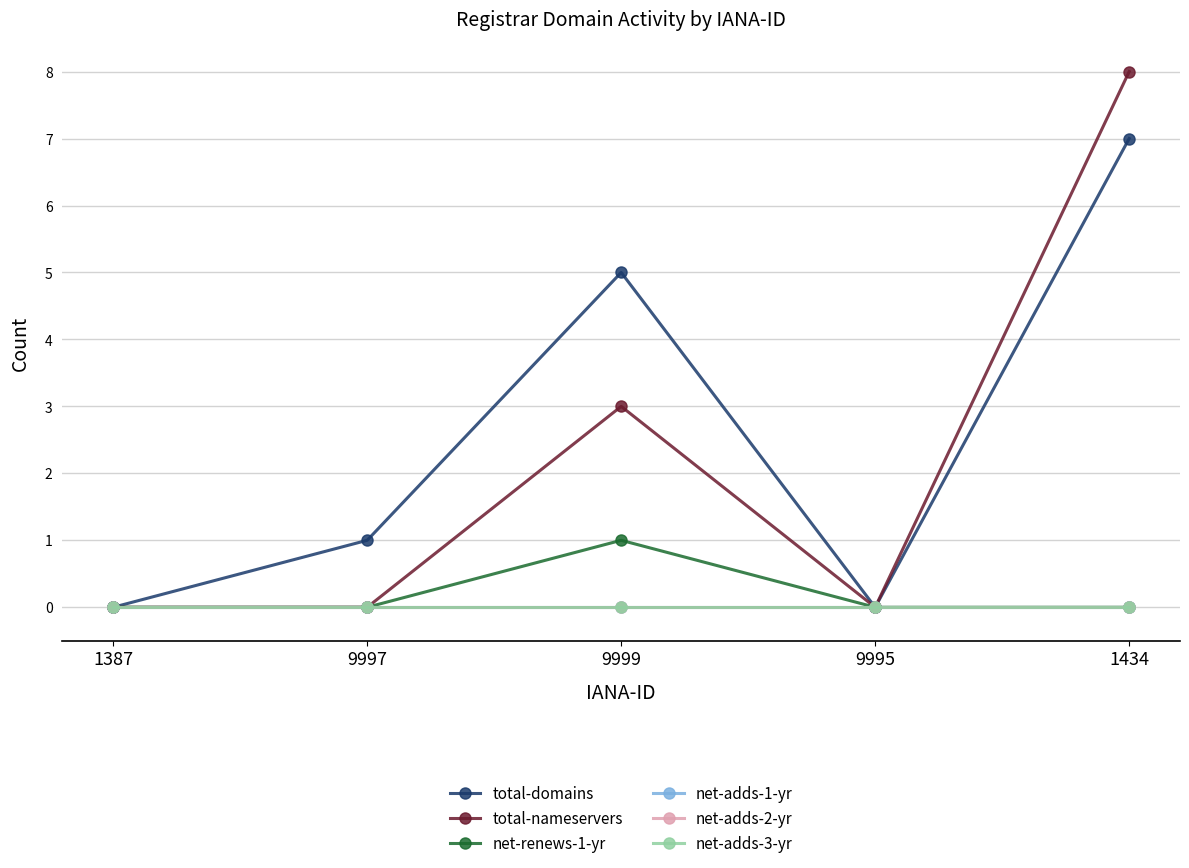

Does the chart have visible grid lines?

Yes